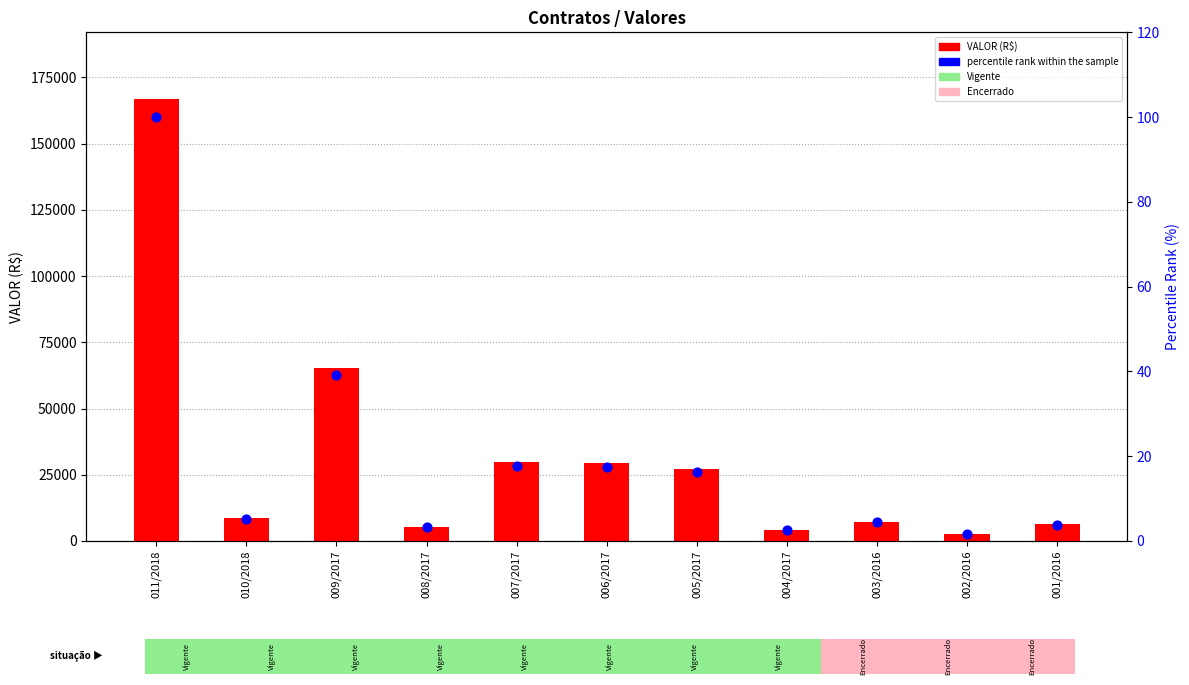

What is the total value across all series at 009/2017?

65356.3